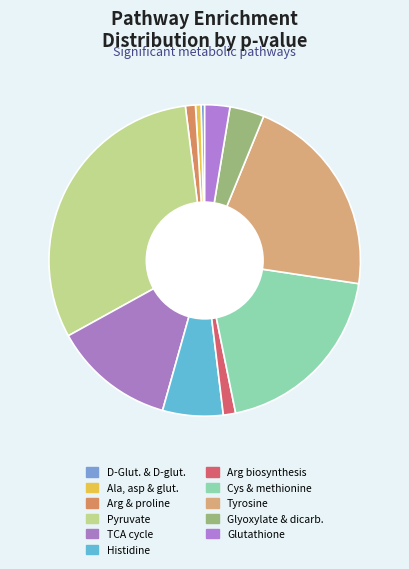

Count the number of slices in the pie.

11